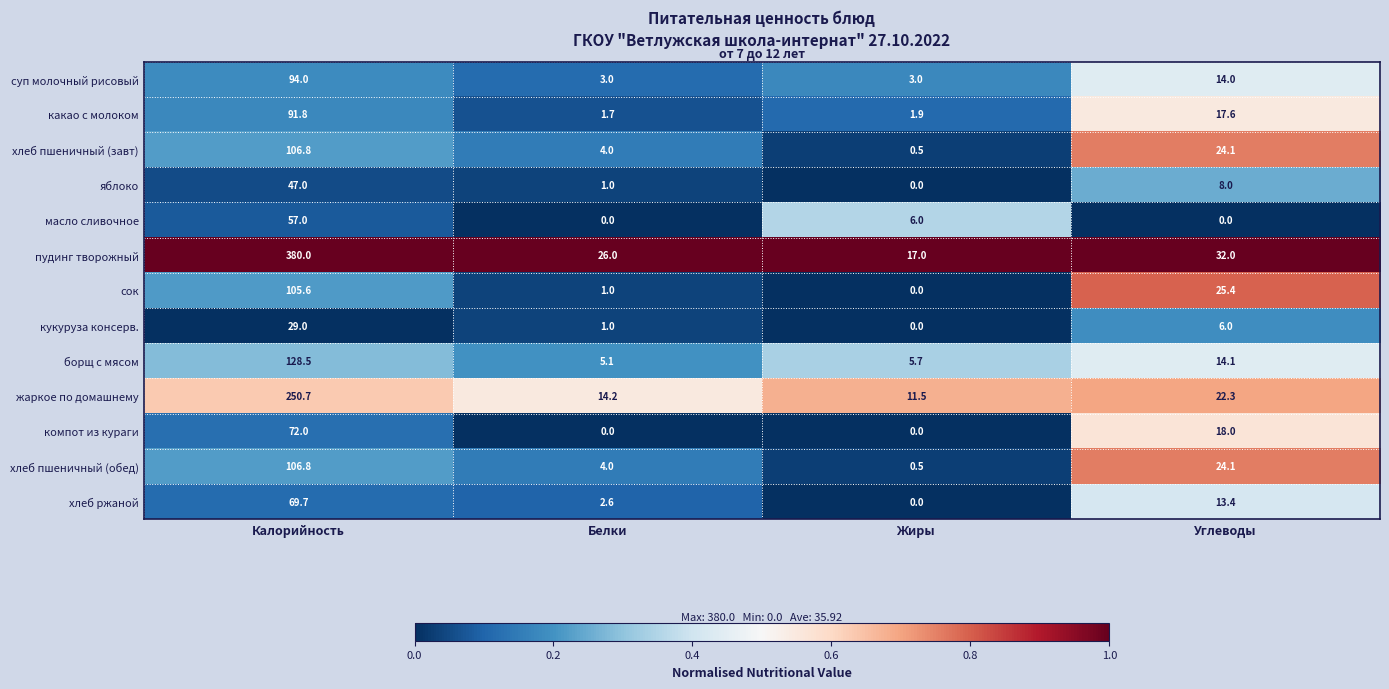

Which series has the widest spread of values?

пудинг творожный